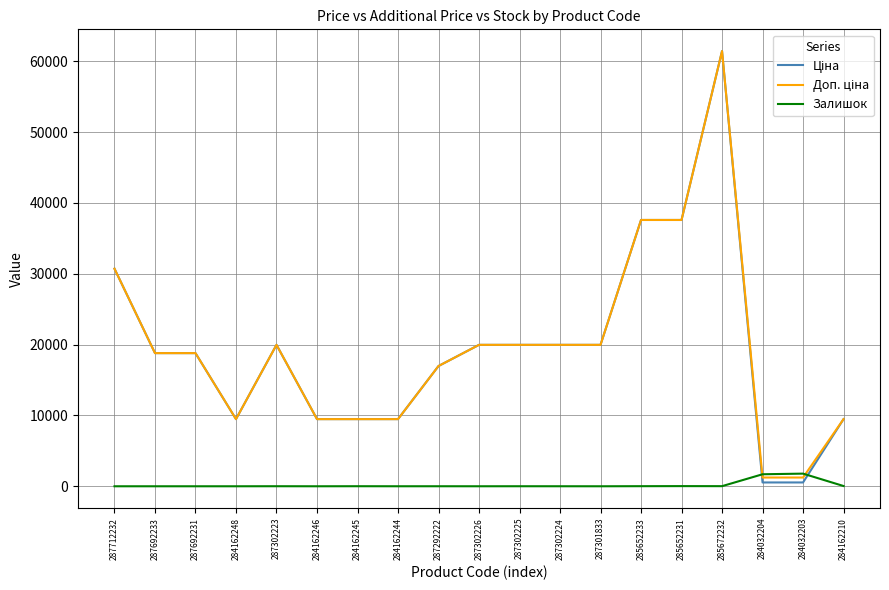

The Залишок series shows 2.0 at 284162244. True or false?

True